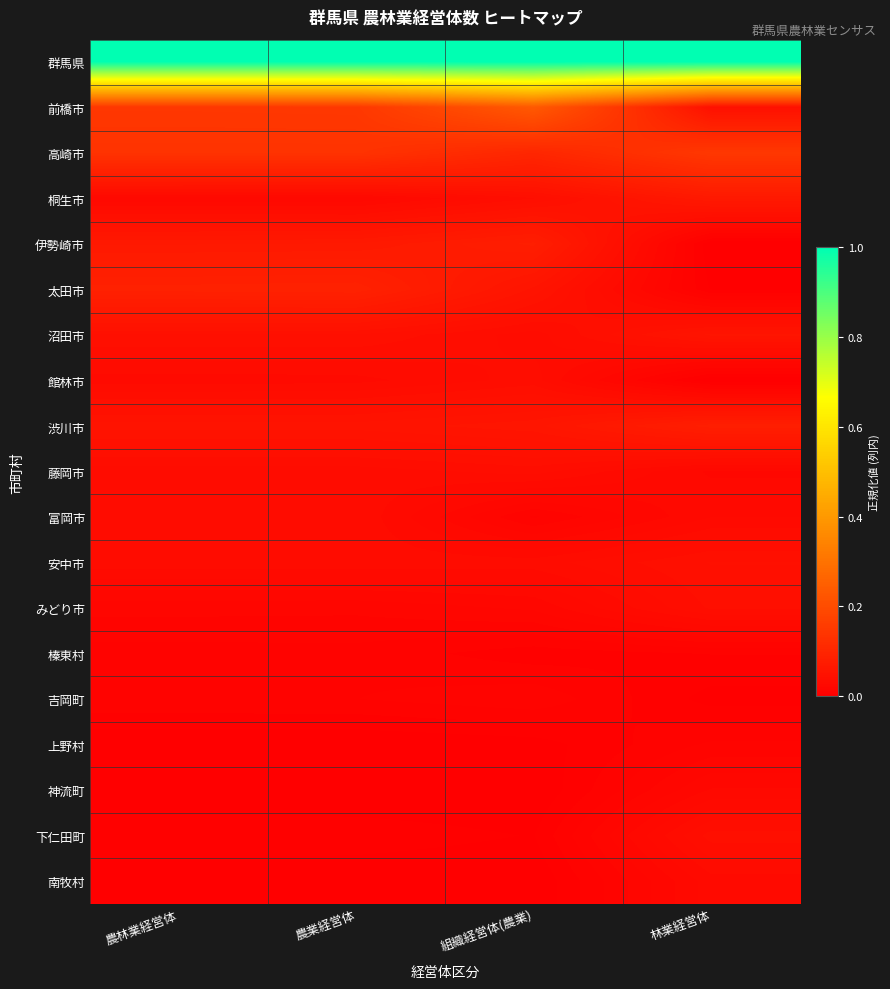

Between 農林業経営体 and 農業経営体, which is larger?

農林業経営体